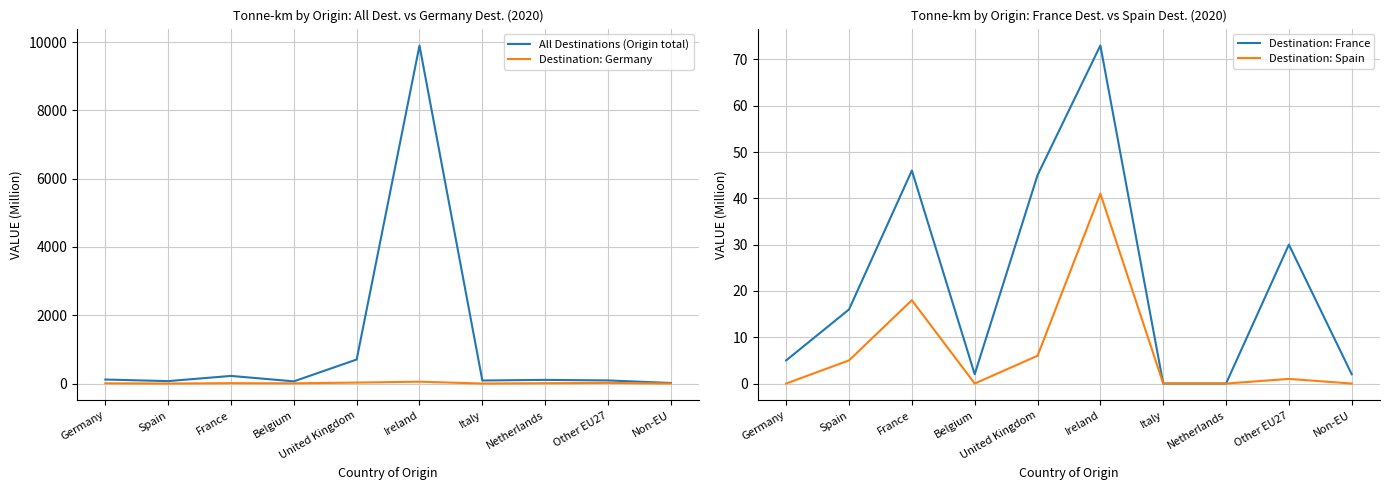

True or false: Destination: Germany has more than 2 points higher than both neighbors.

True